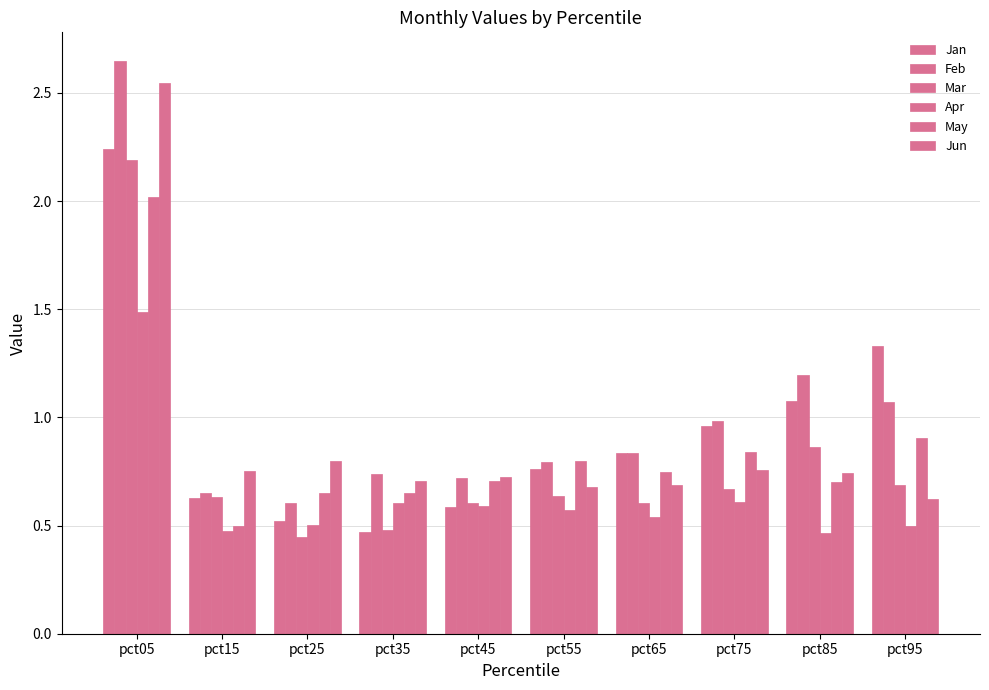

The May series shows 2.0 at pct05. True or false?

True